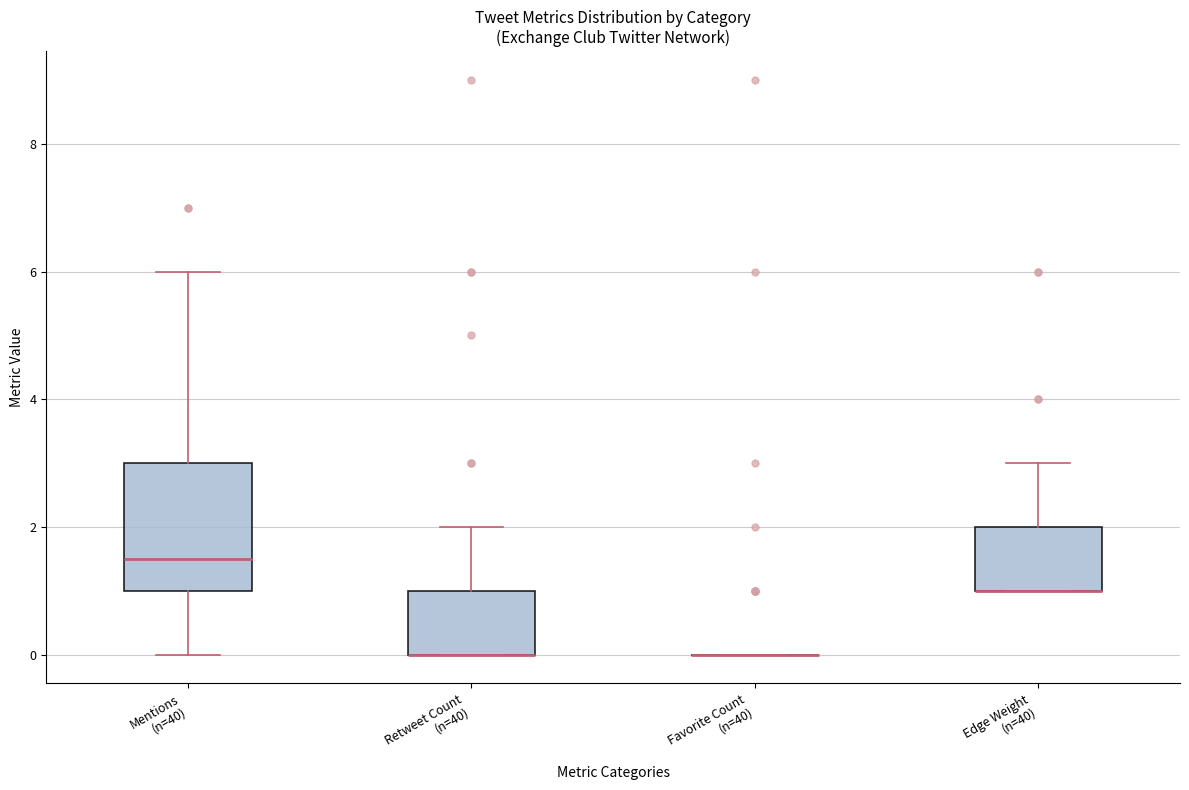

Reading left to right, read every box against the y-axis: the position of its median line, the range the box covers, and the ends of its whiskers. The values are not printed on the chart, so give them approximately, as read against the axis.

Mentions (n=40): median 1.6, box 1.0 to 3.0, whiskers 0.0 to 6.0
Retweet Count (n=40): median 0.0 (drawn on the box's lower edge), box 0.0 to 1.0, whiskers 0.0 to 2.0
Favorite Count (n=40): box collapsed to a line at 0.0, whiskers 0.0 to 0.0
Edge Weight (n=40): median 1.0 (drawn on the box's lower edge), box 1.0 to 2.0, whiskers 1.0 to 3.0